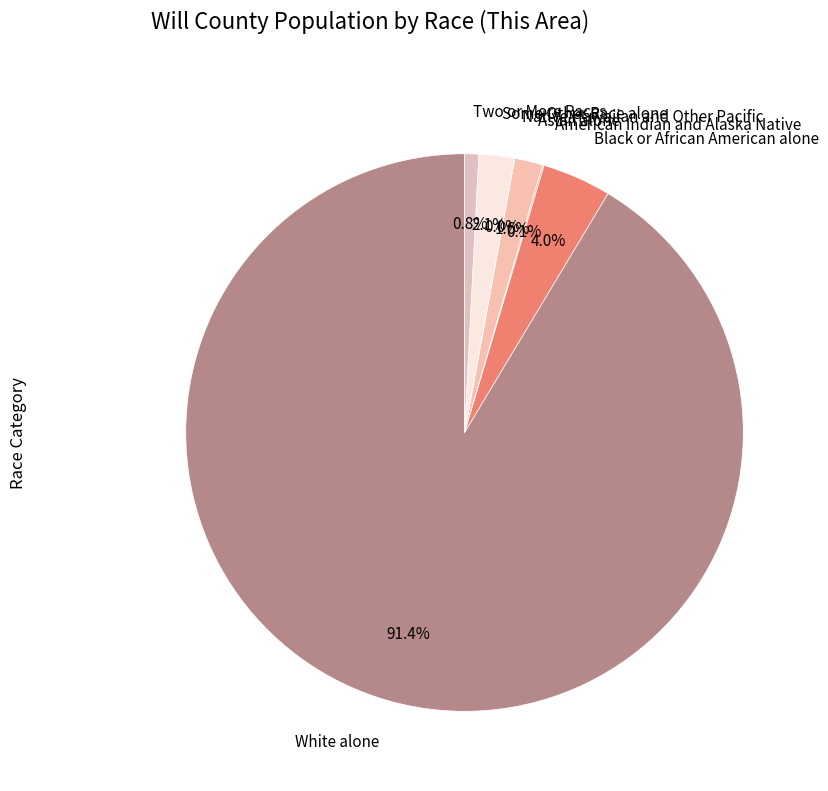

Between White alone and Asian alone, which is larger?

White alone